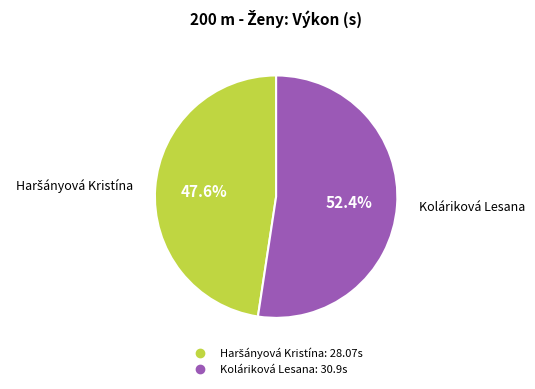

Does Koláriková Lesana represent more than half of the total?

Yes